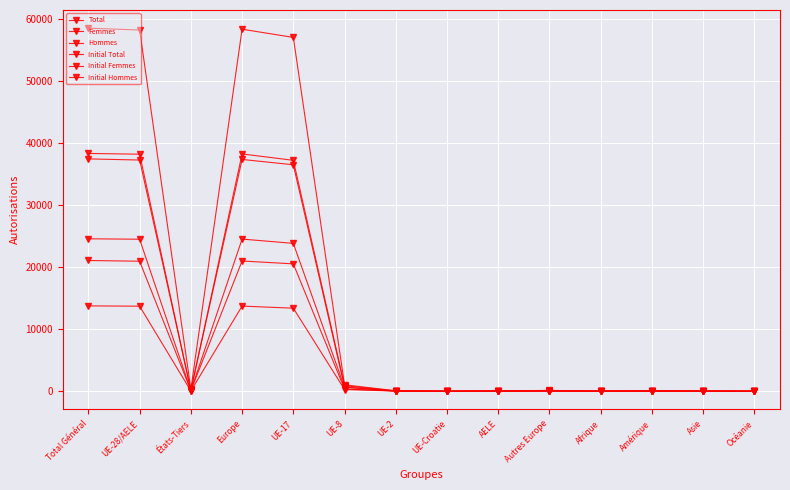

How many data points does each series have?

14